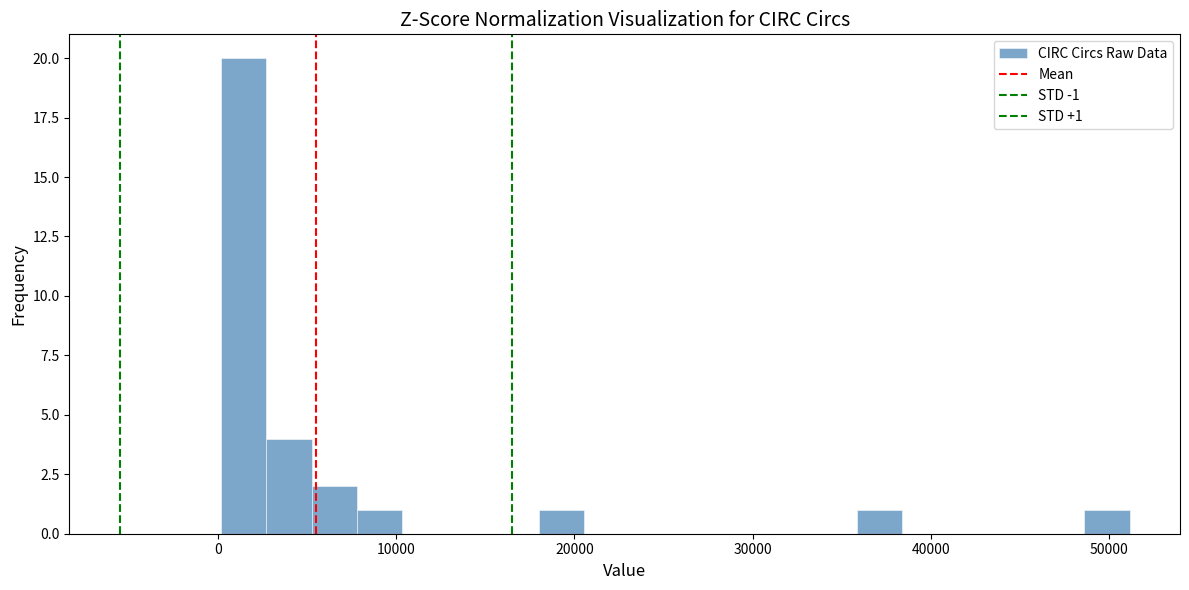

Read against the x-axis, roughly where is the centre of the tallest bar?

1000